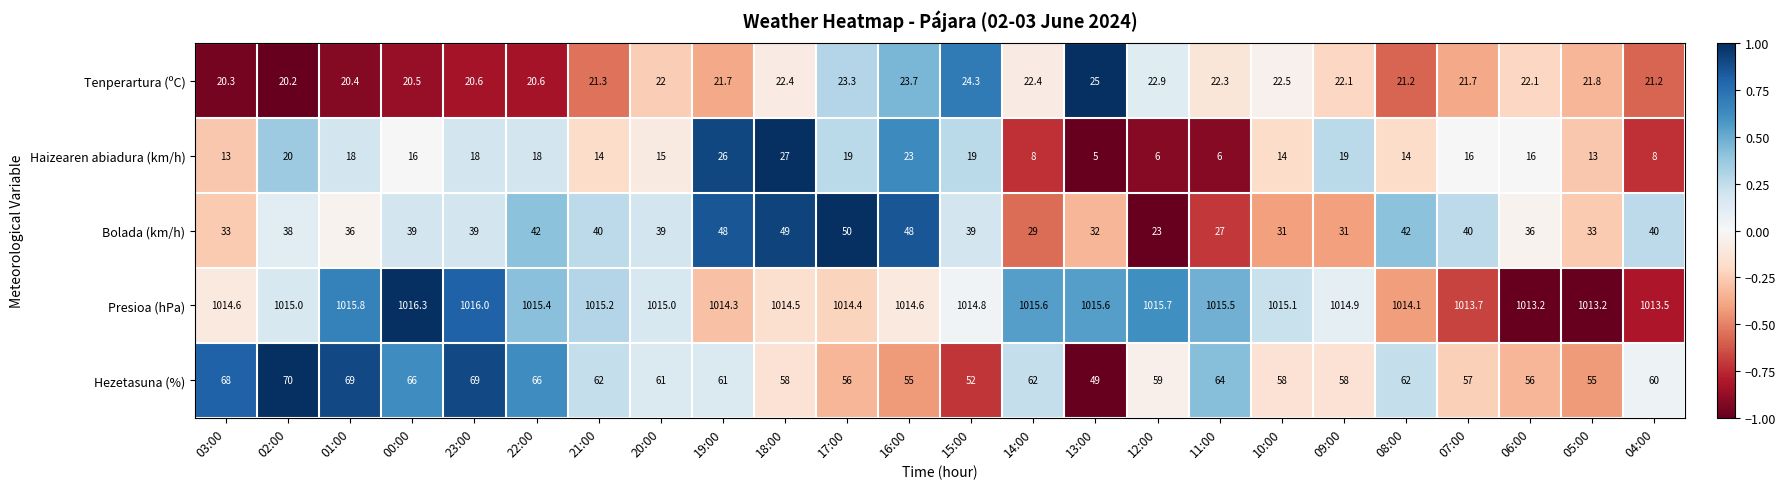

Which series has the largest total across all categories?

Presioa (hPa)